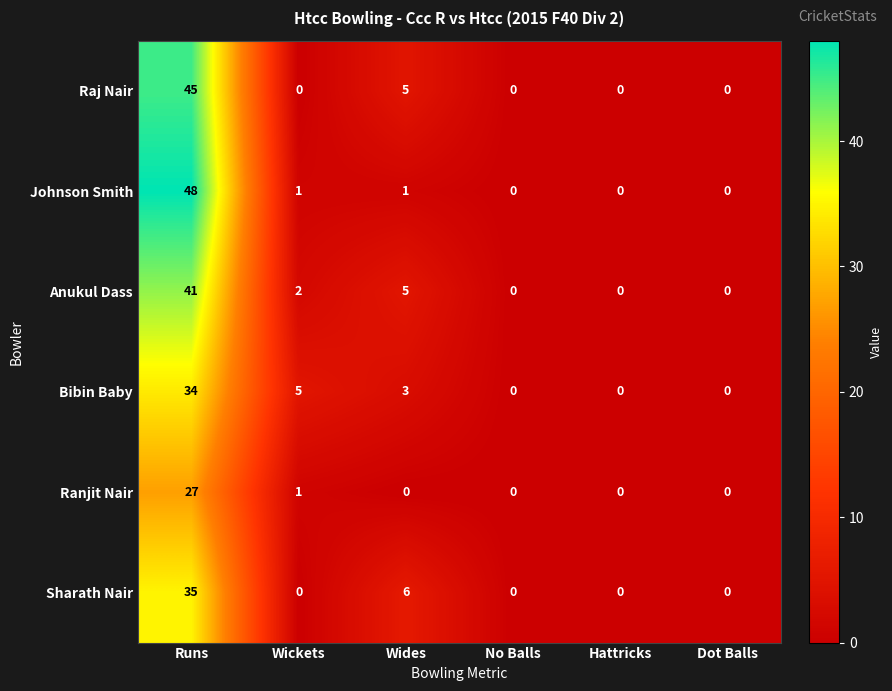

Which series changed the most between Wickets and Hattricks?

Bibin Baby